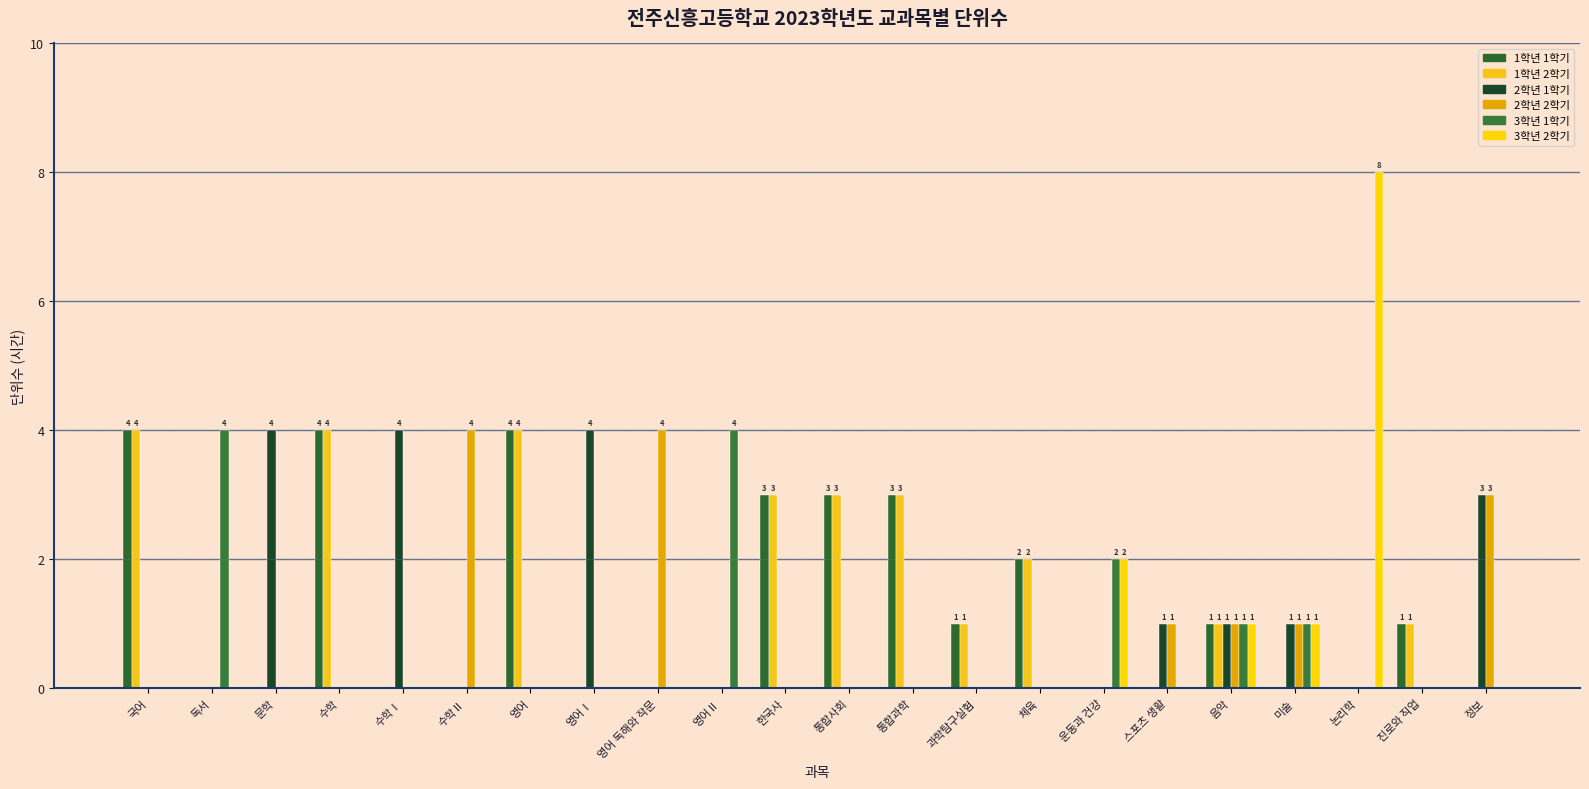

What is the label of the 4th bar from the left?

수학